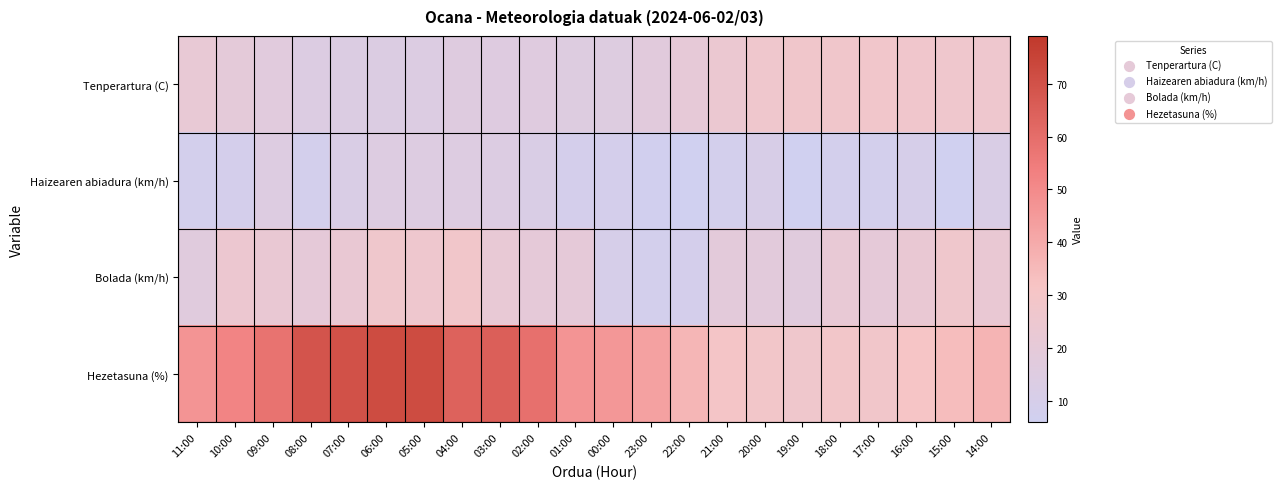

Which series changed the most between 11:00 and 14:00?

Hezetasuna (%)